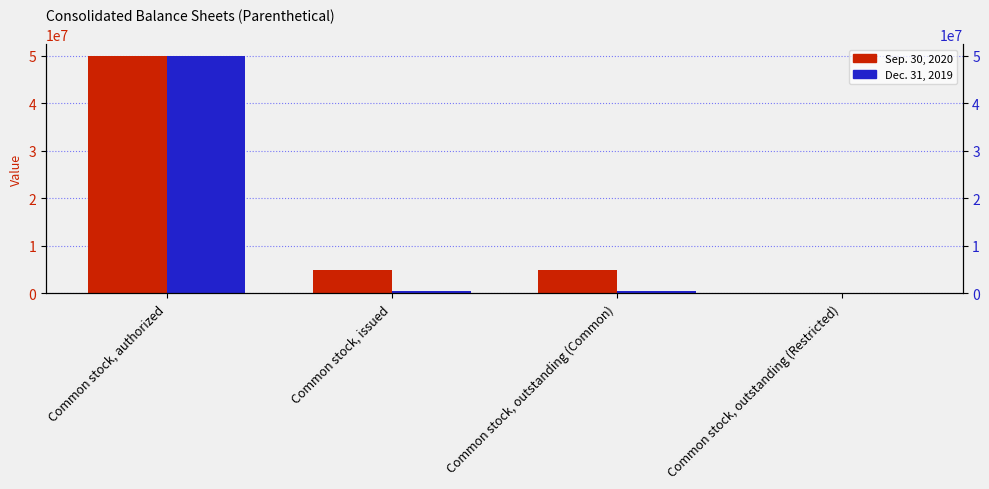

True or false: Sep. 30, 2020 has a value of 8761240 at Common stock, outstanding (Common).

False